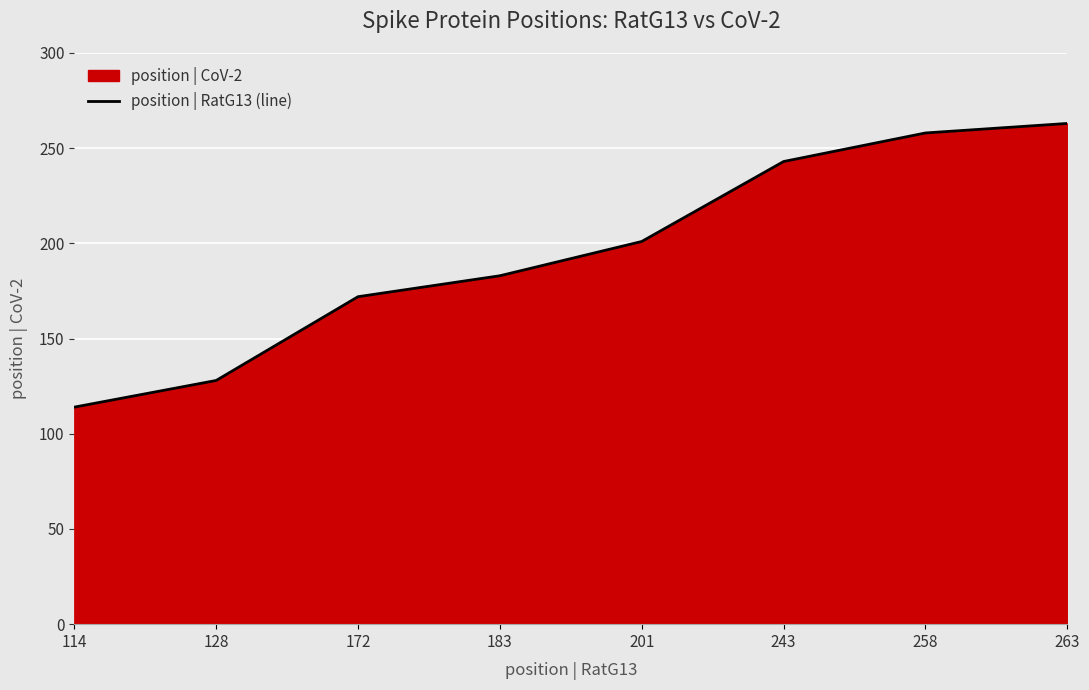

How many lines are shown in the chart?

1